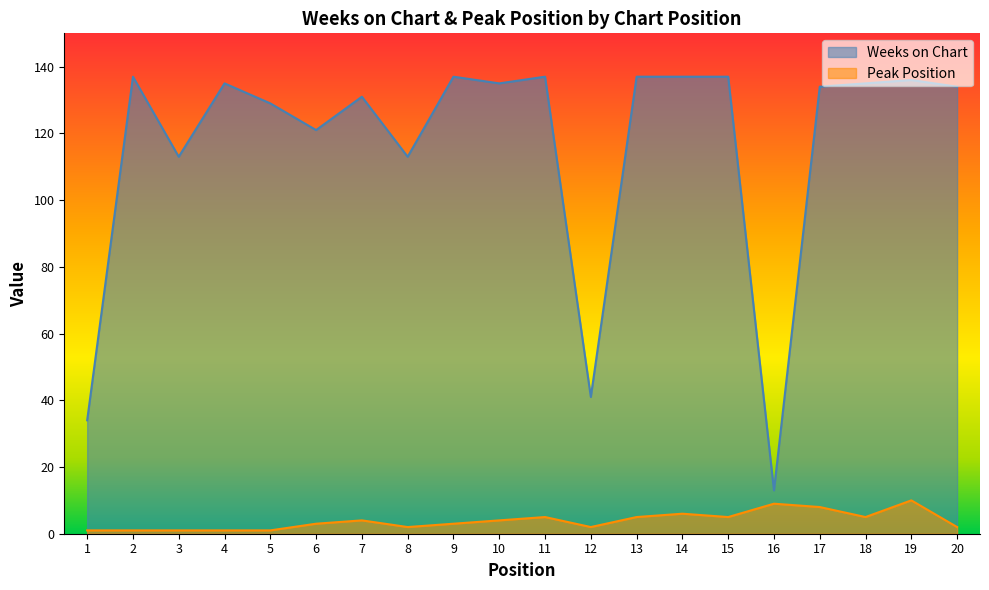

In Weeks on Chart, how many points are higher than both neighbors (excluding endpoints)?

6